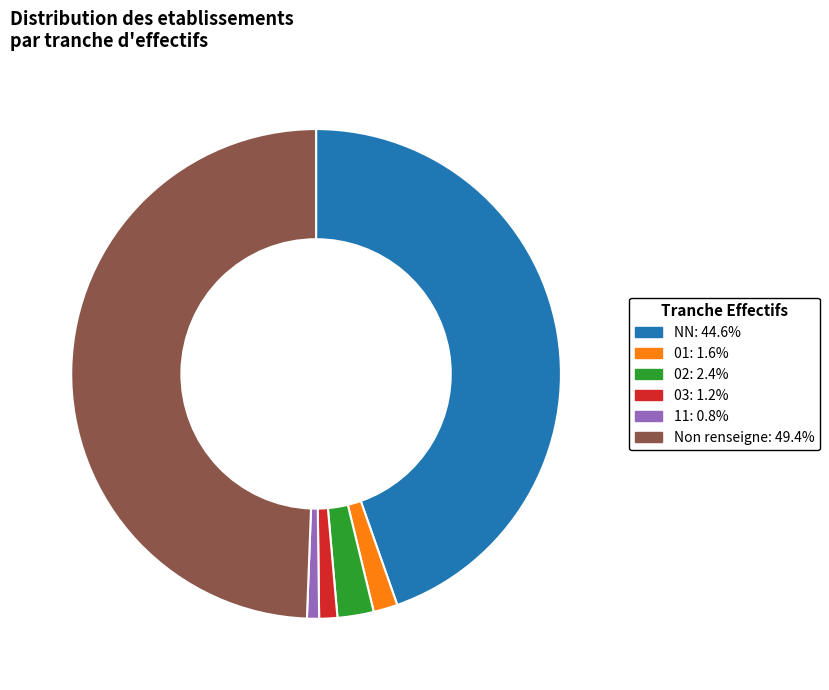

Is there any slice that represents more than half of the pie?

No